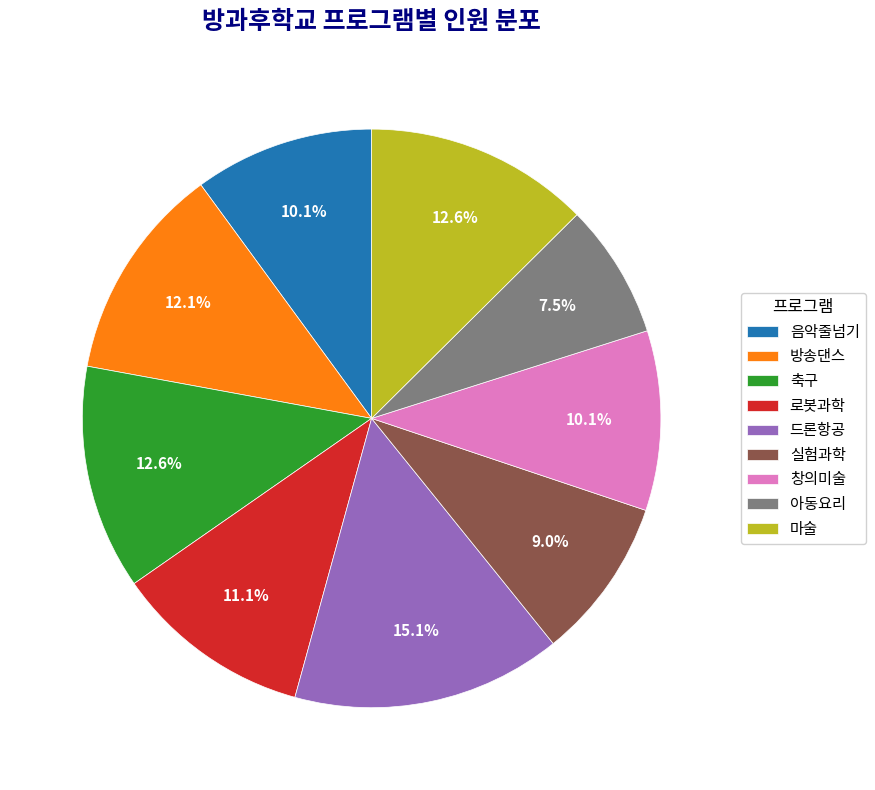

What percentage is the 로봇과학 slice, to the nearest percent?

11%